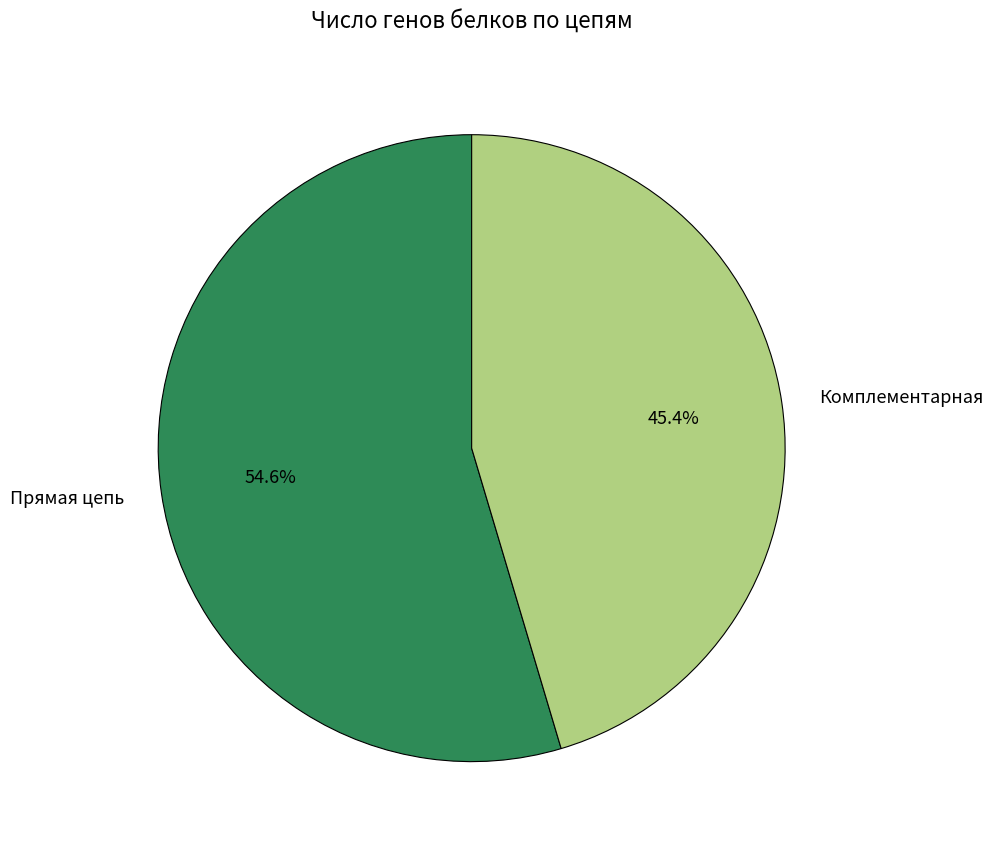

Rank the categories by value from highest to lowest.

Прямая цепь, Комплементарная